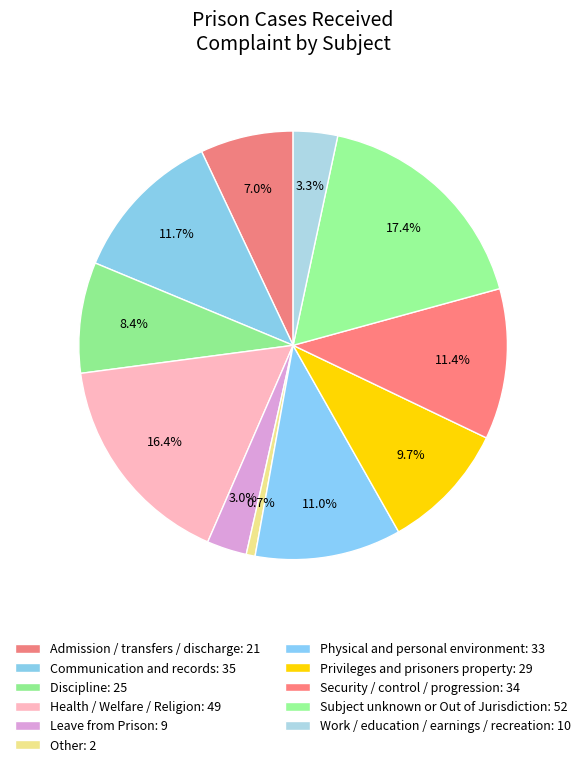

What is the ratio of the value at Health / Welfare / Religion to the value at Physical and personal environment?

1.5